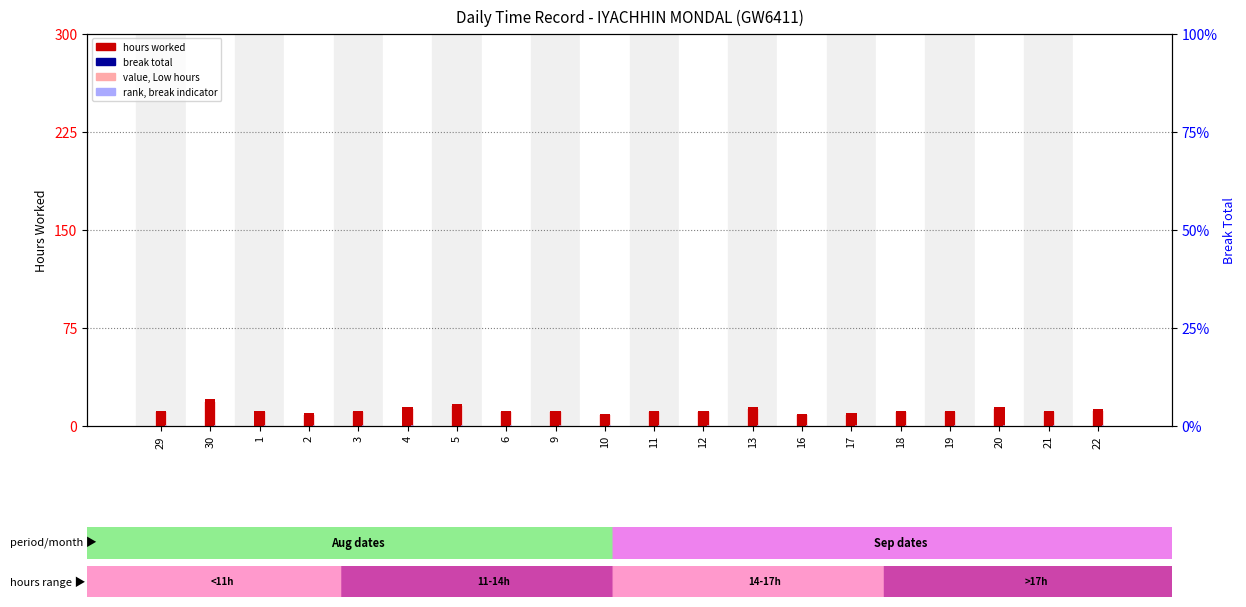

Reading left to right, list all the values displayed in this chart.

hours worked: 11.3	19.9	11.3	9.3	11.4	14.4	16.3	11.4	11.1	9.1	11.3	11.3	14.3	9.1	9.2	11.4	11.2	14.3	11.4	12.6
break total: 0.0	0.0	0.0	0.0	0.0	0.0	0.0	0.0	0.0	0.0	0.0	0.0	0.0	0.0	0.0	0.0	0.0	0.0	0.0	0.0
value (Low hours): 10.2	17.9	10.2	8.4	10.2	12.9	14.7	10.2	10.0	8.2	10.1	10.2	12.8	8.2	8.3	10.3	10.1	12.9	10.2	11.3
rank (break indicator): 0.3	0.3	0.3	0.3	0.3	0.3	0.3	0.3	0.3	0.3	0.3	0.3	0.3	0.3	0.3	0.3	0.3	0.3	0.3	0.3